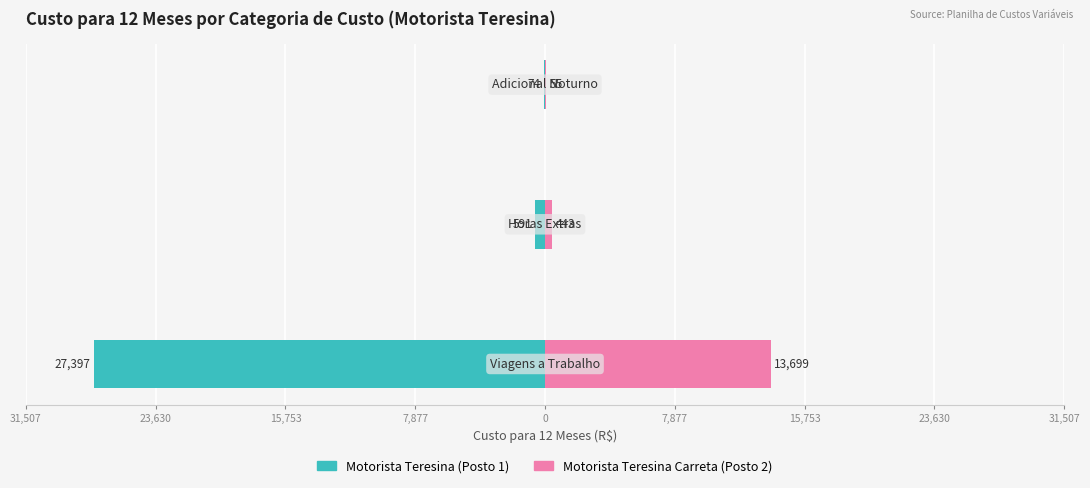

At 15,753, list the series in order from smallest to largest.

Motorista Teresina (Posto 1), Motorista Teresina Carreta (Posto 2)